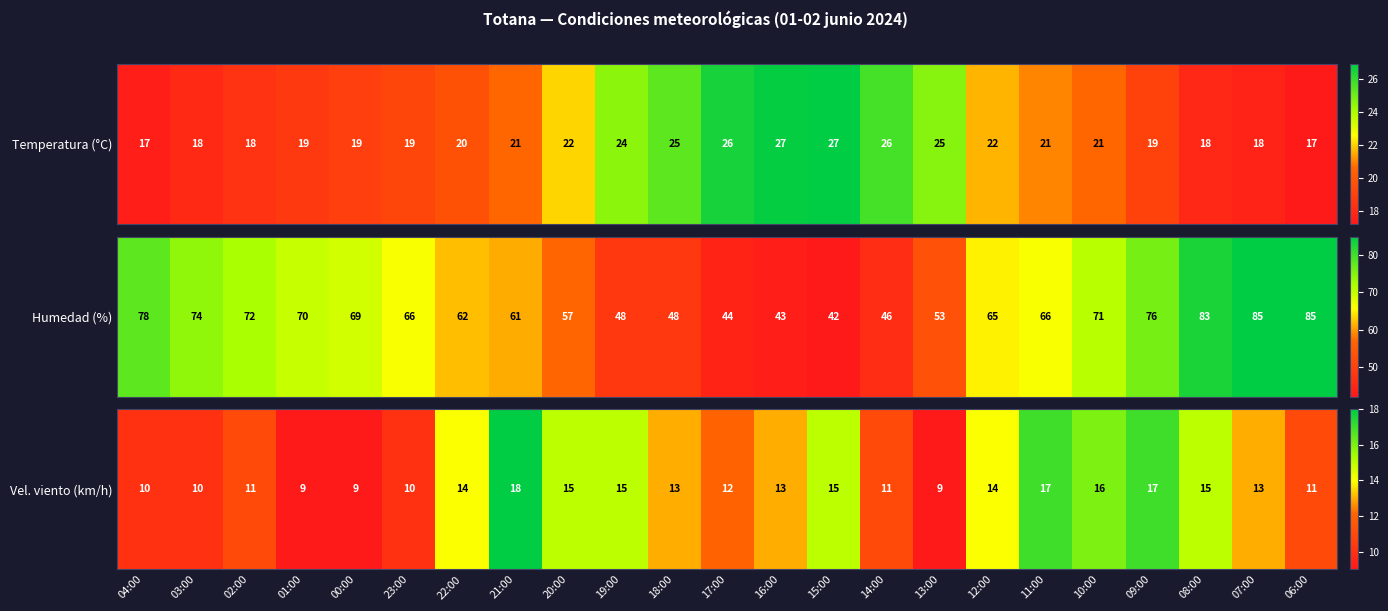

Which category has the lowest value across all series?

01:00